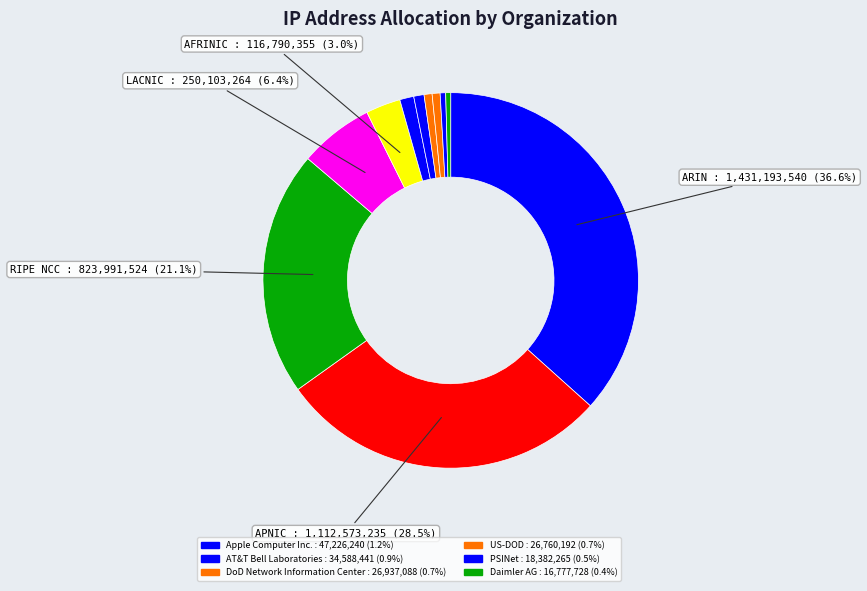

How many slices are in this pie chart?

11